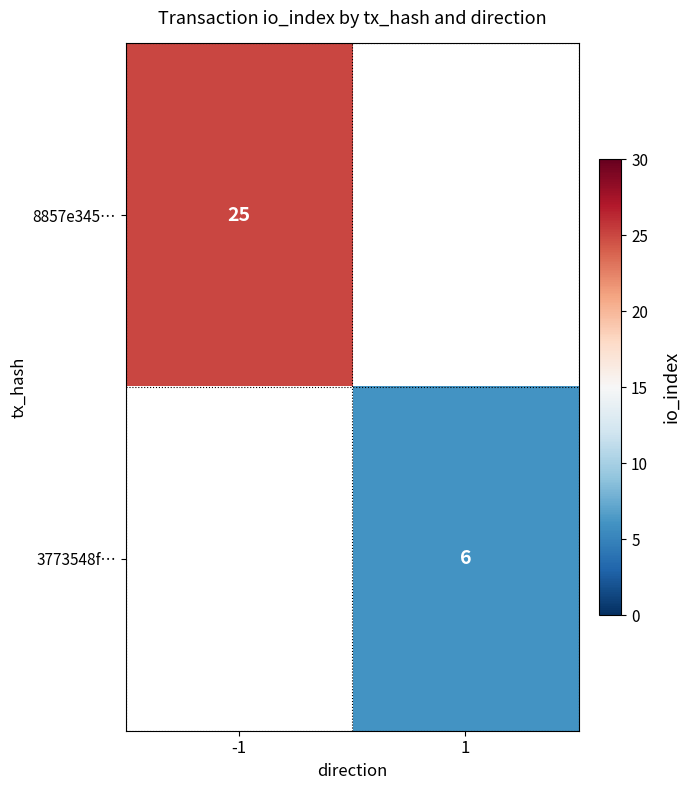

What is the greatest value displayed?

25.0